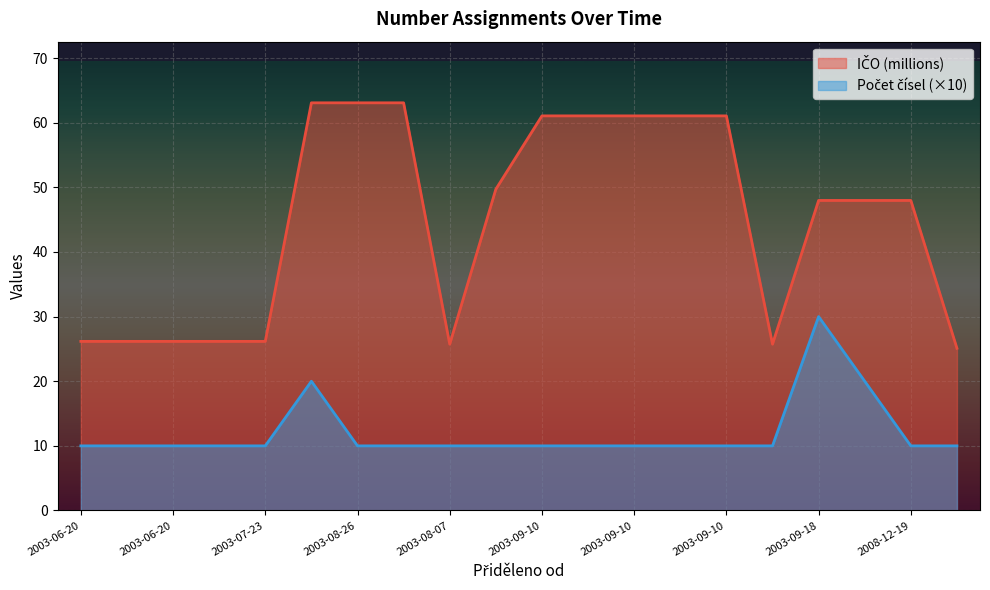

Count the number of data series in this chart.

2